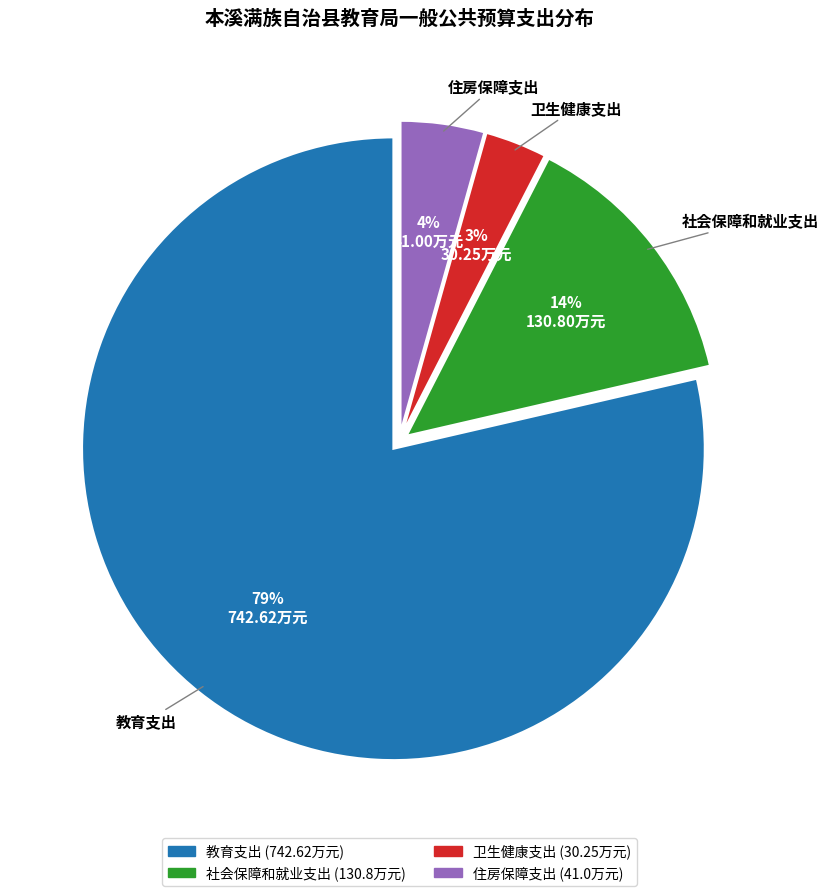

Which has a higher value, 卫生健康支出 or 教育支出?

教育支出